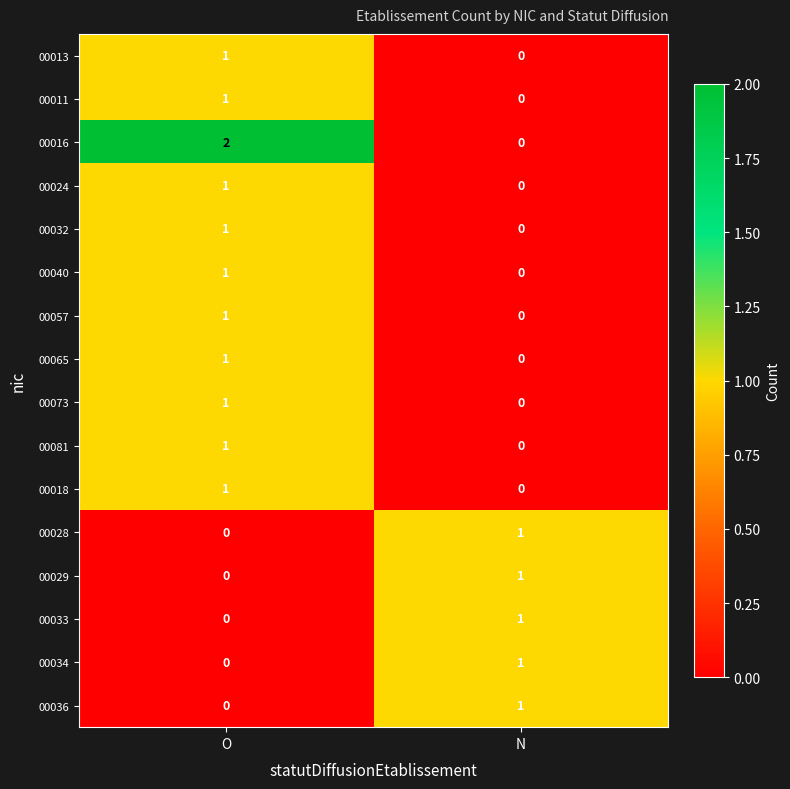

Which series changed the most between O and N?

00016